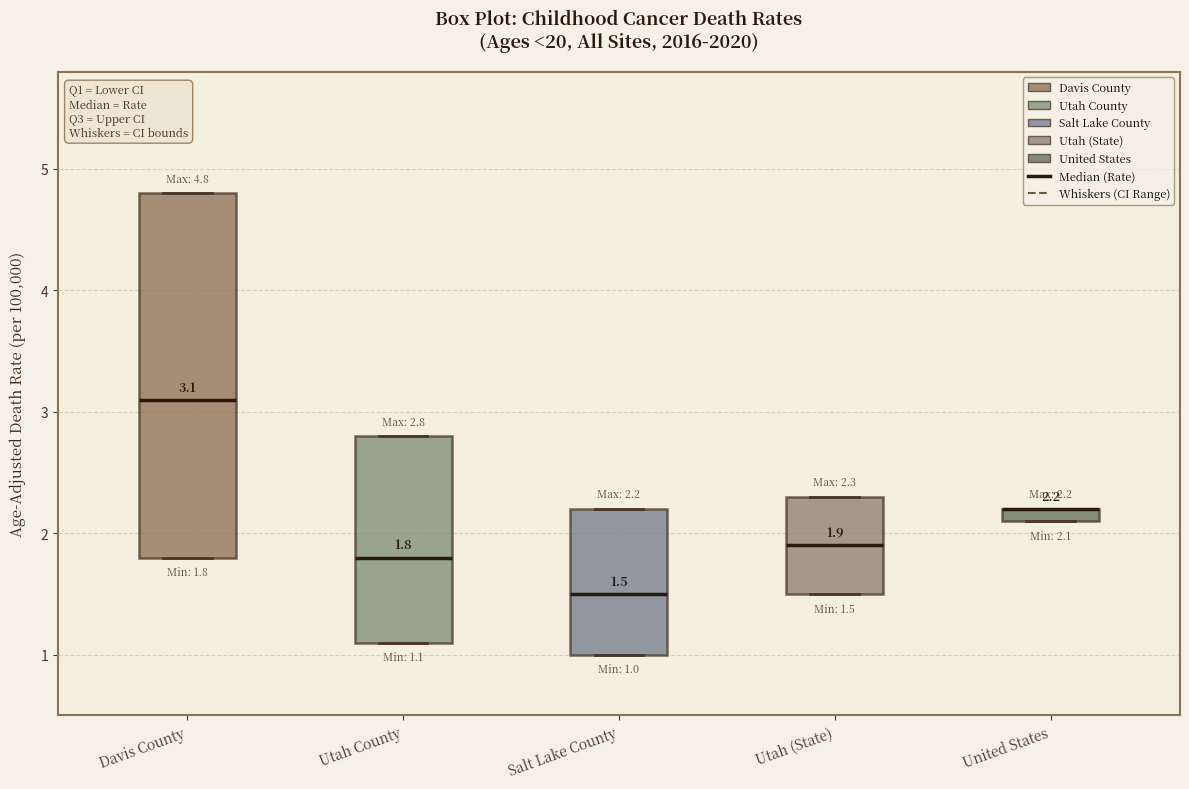

Comparing the boxes themselves (not the whiskers), which one is the tallest?

Davis County